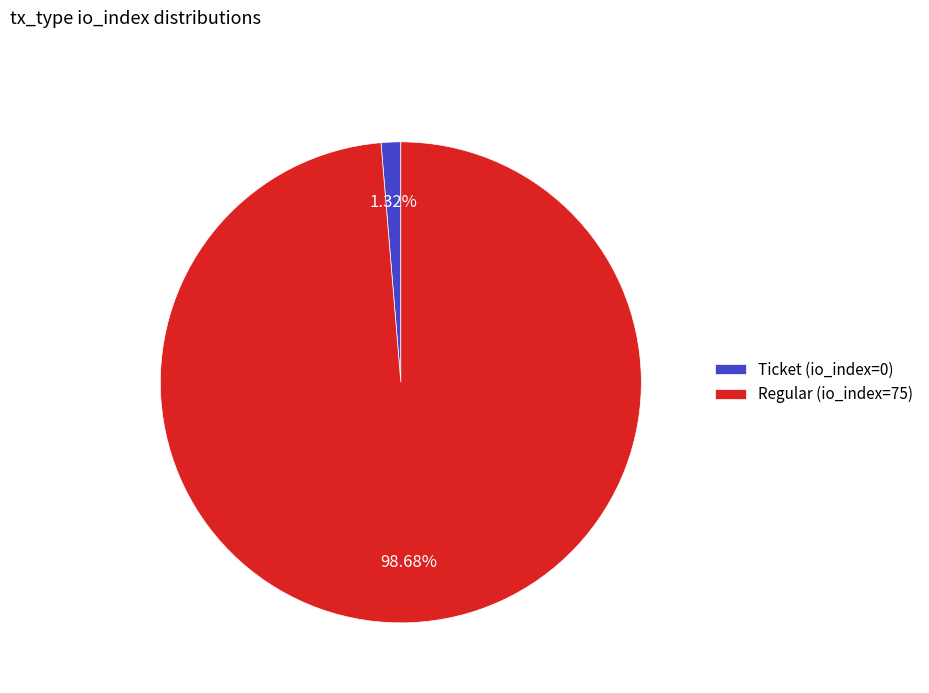

Rank the categories by value from lowest to highest.

Ticket (io_index=0), Regular (io_index=75)